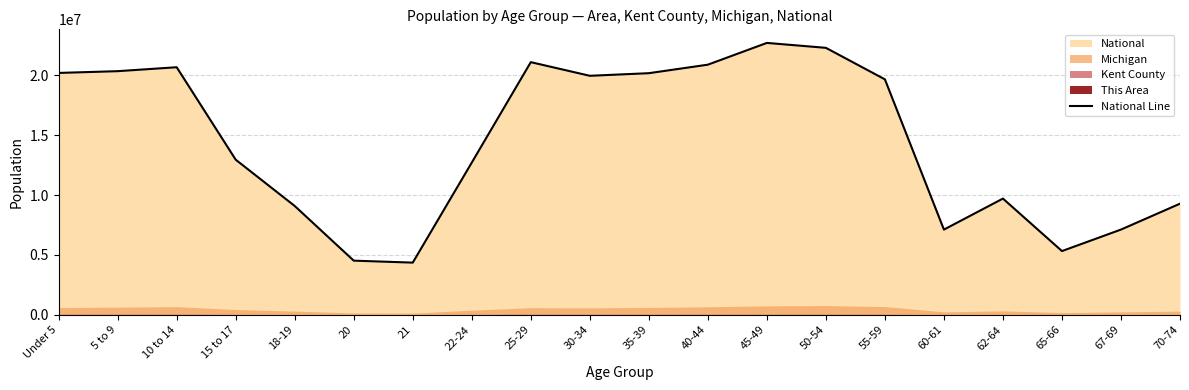

Is it true that the value at 62-64 is 9704197?

True